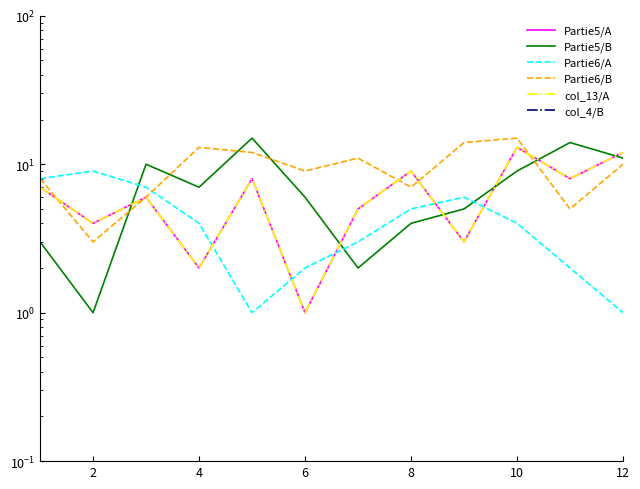

Which series ends up on top after the final intersection of Partie5/A and Partie5/B?

Partie5/A